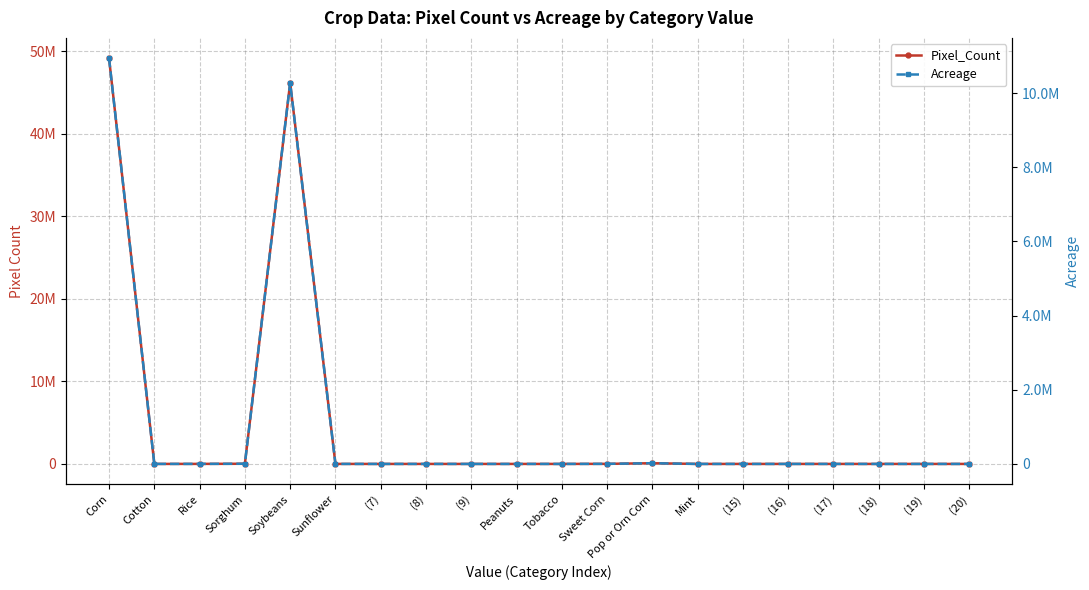

Which category has the lowest value across all series?

(7)